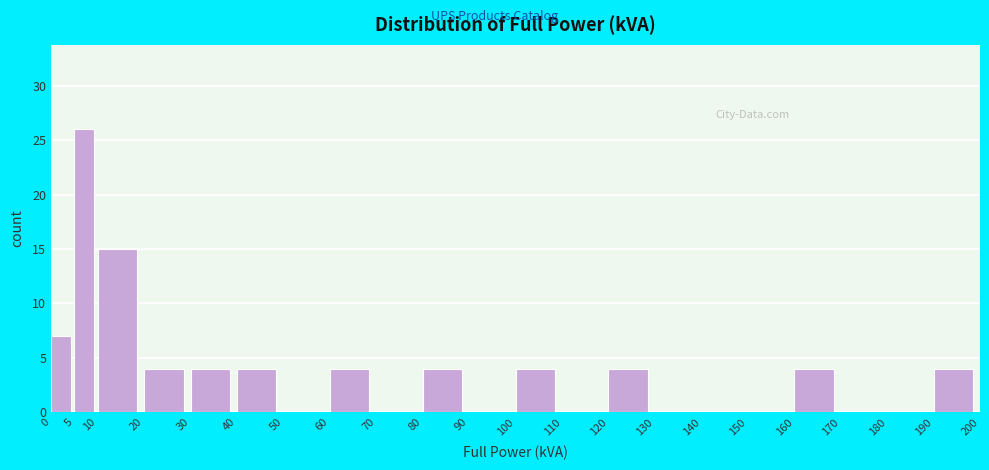

Which range on the x-axis has the tallest bar?

5 to 10